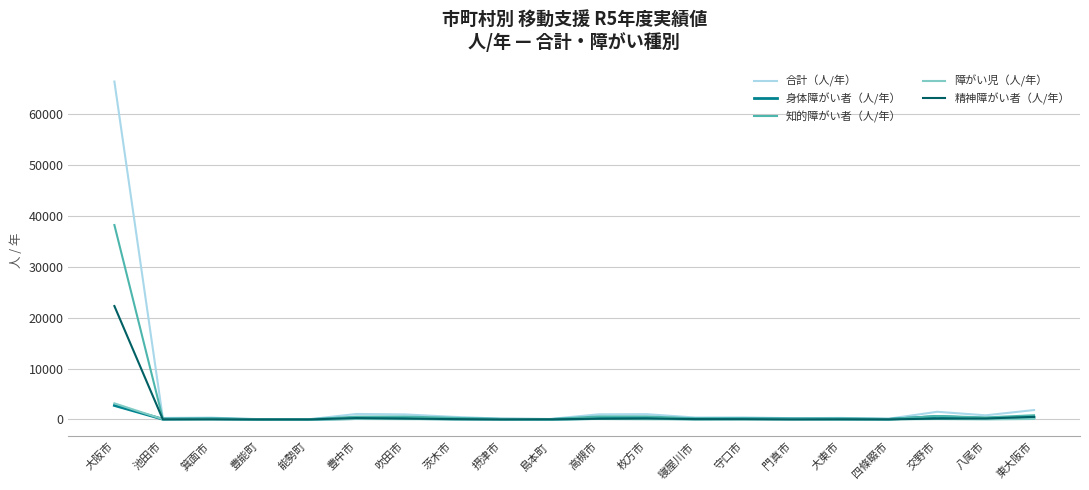

What is the highest value of the 精神障がい者（人/年） series?

22308